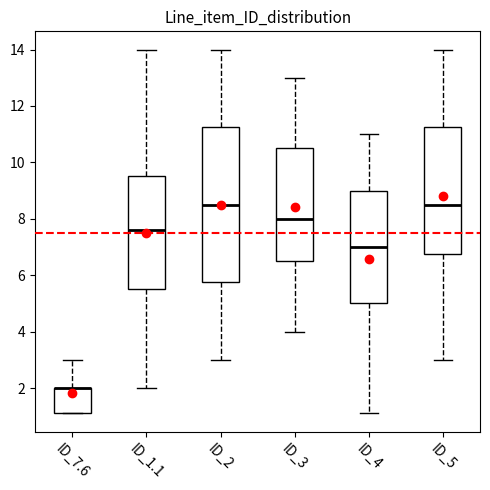

Which box is the tallest, from its lower edge to its upper edge?

ID_2